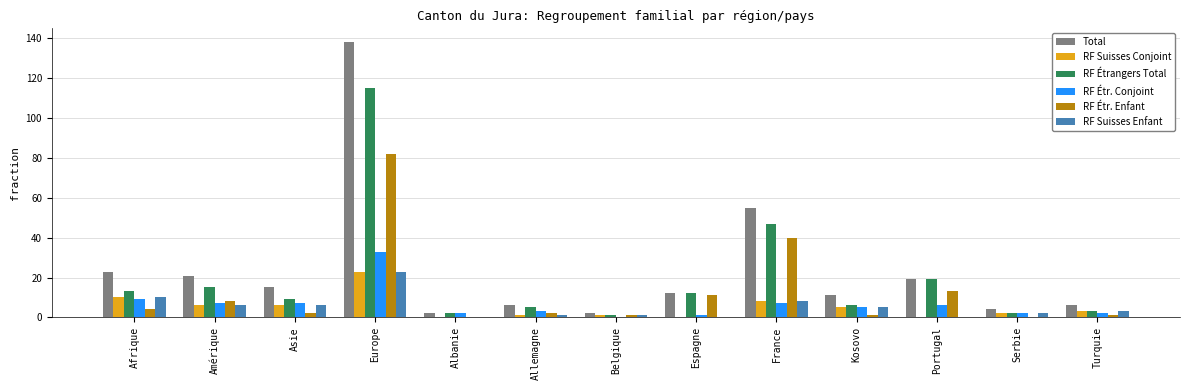

Where does the Total series first go above 12?

Afrique